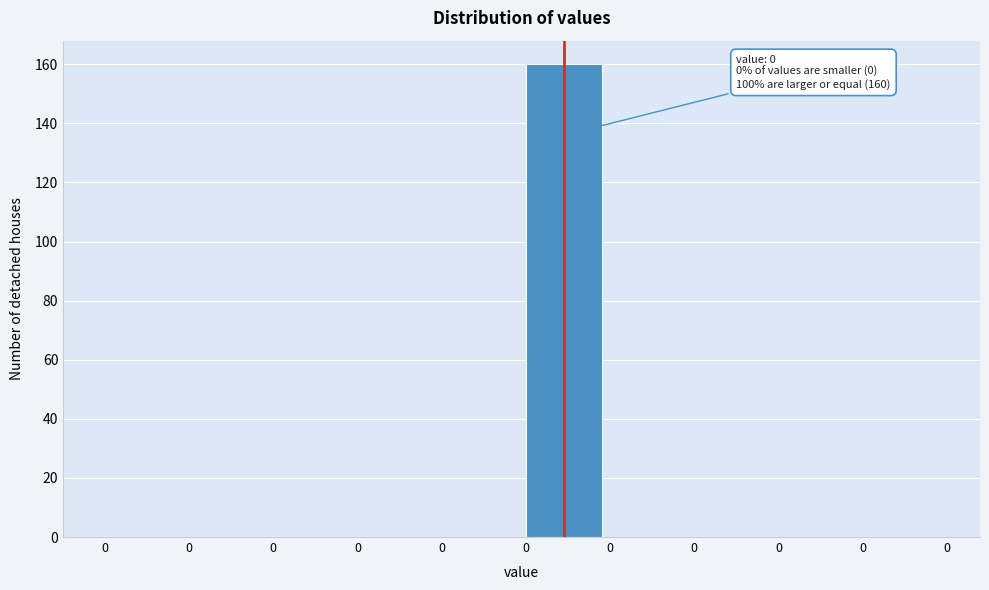

How many series are shown in this chart?

1